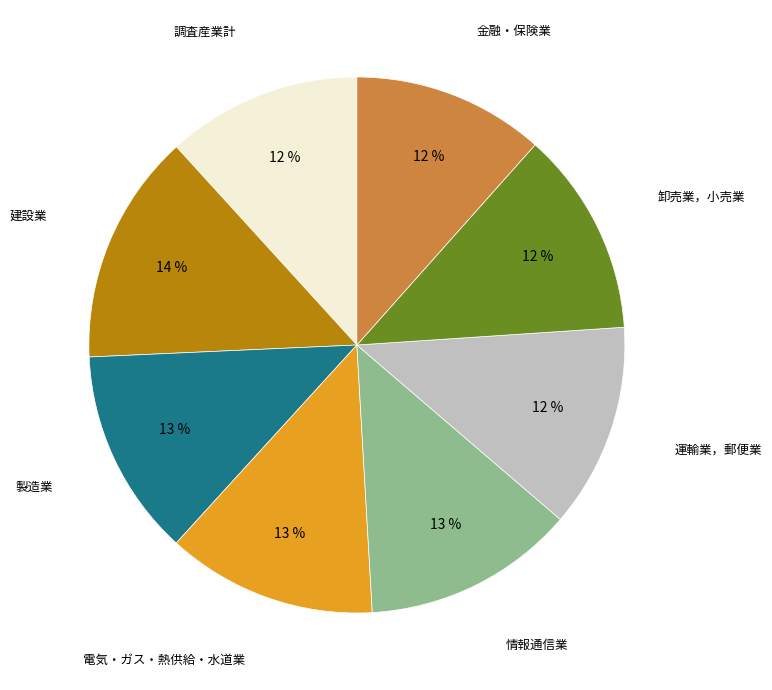

Is there any slice that represents more than half of the pie?

No